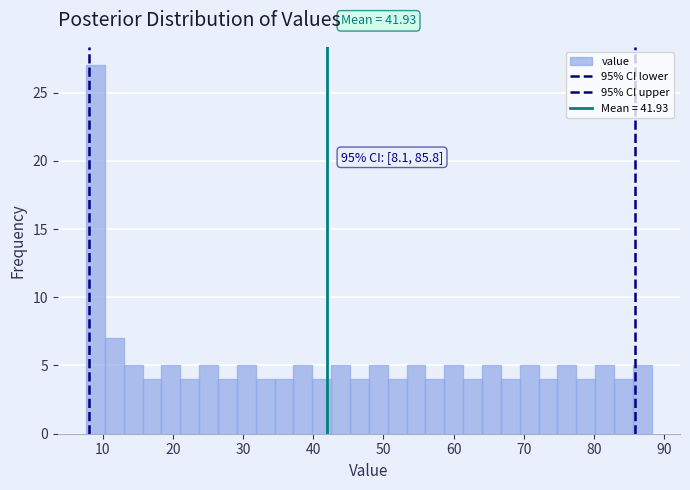

Read against the x-axis, roughly where is the centre of the tallest bar?

9